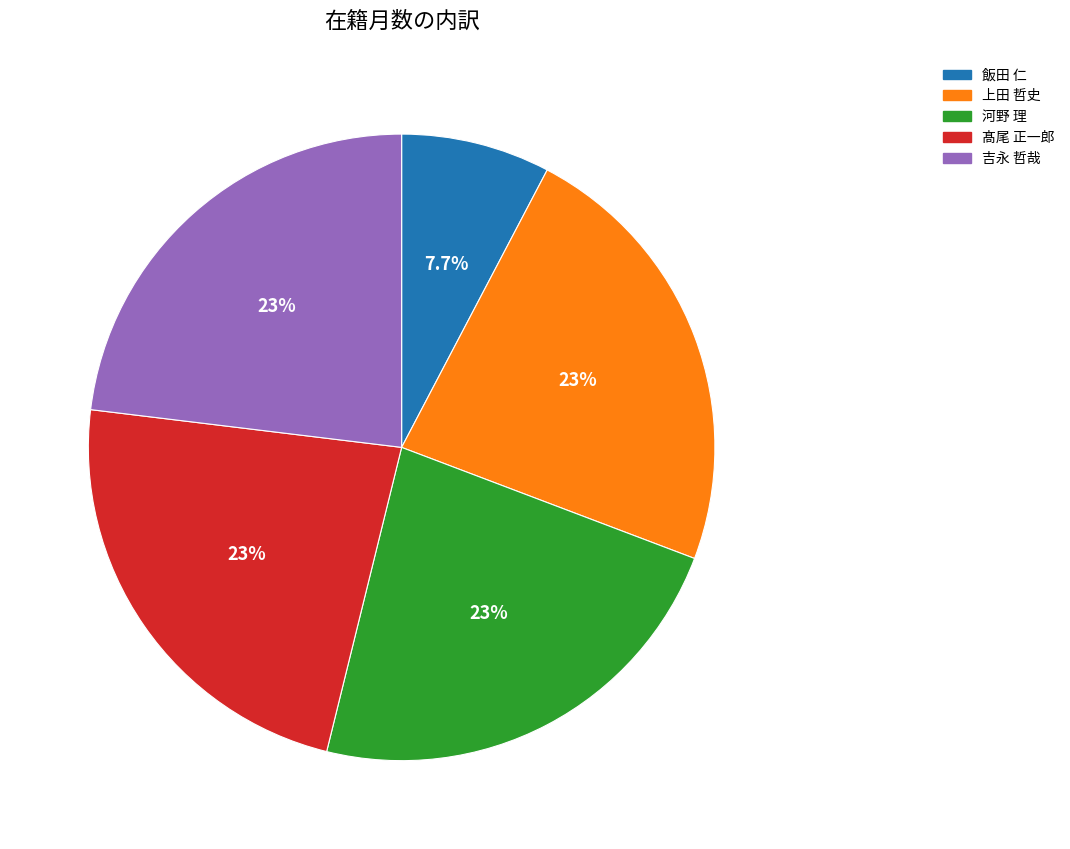

How many slices are in this pie chart?

5